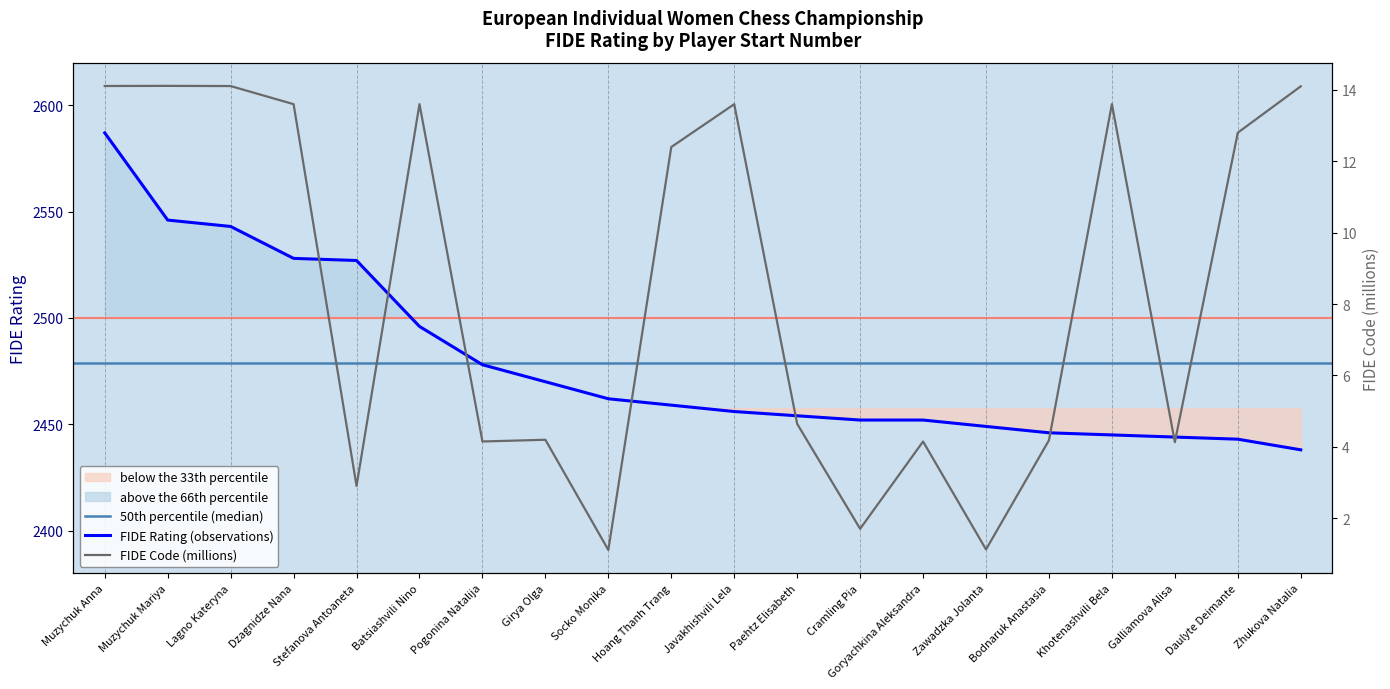

What is the lowest value of the FIDE Rating series?

2438.0